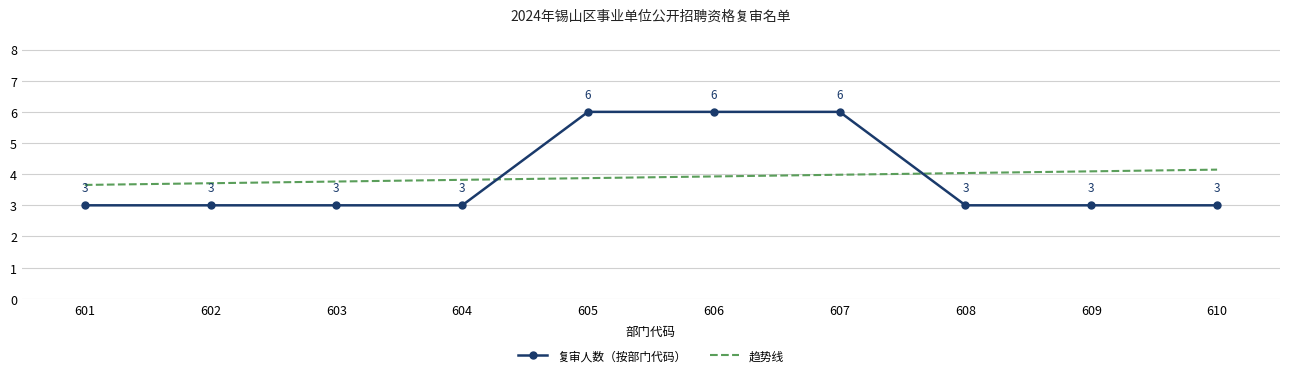

How many 复审人数（按部门代码） values are between 3 and 6?

10